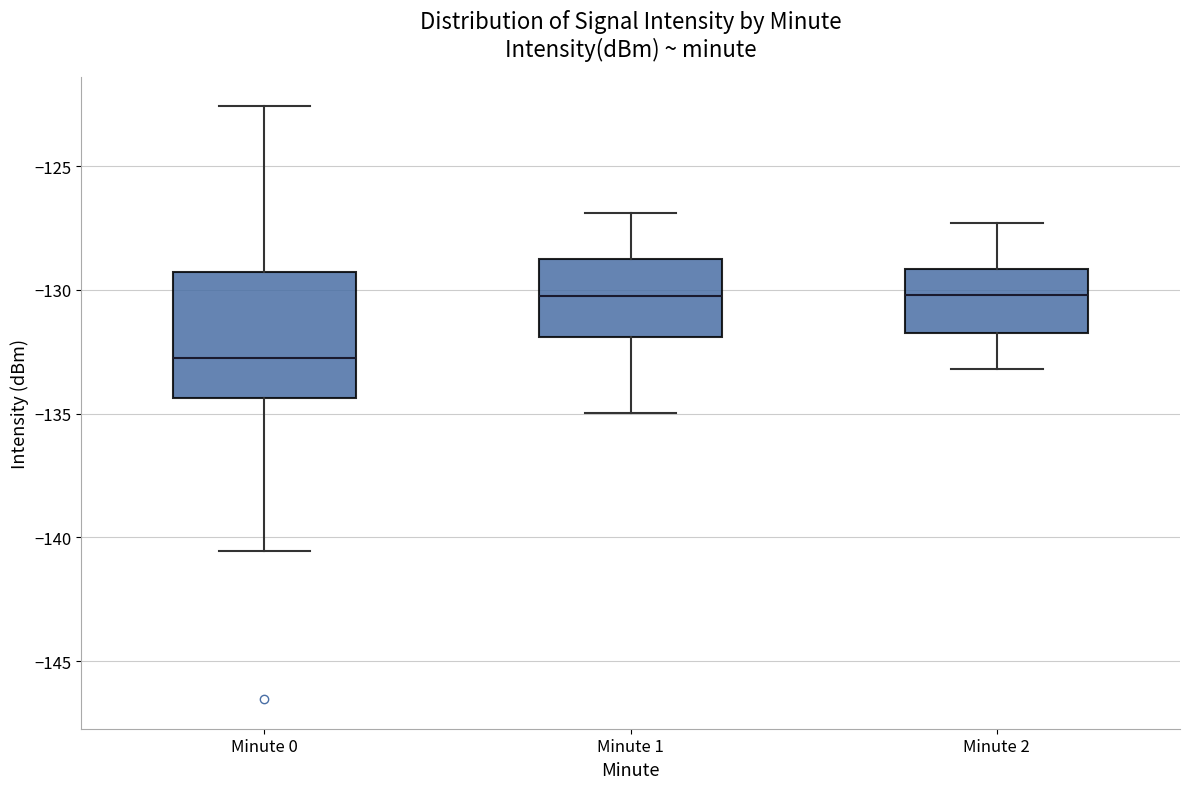

Reading left to right, read every box against the y-axis: the position of its median line, the range the box covers, and the ends of its whiskers. The values are not printed on the chart, so give them approximately, as read against the axis.

Minute 0: median -132.5, box -134.5 to -129.5, whiskers -140.5 to -122.5
Minute 1: median -130.5, box -132.0 to -128.5, whiskers -135.0 to -127.0
Minute 2: median -130.0, box -131.5 to -129.0, whiskers -133.0 to -127.5